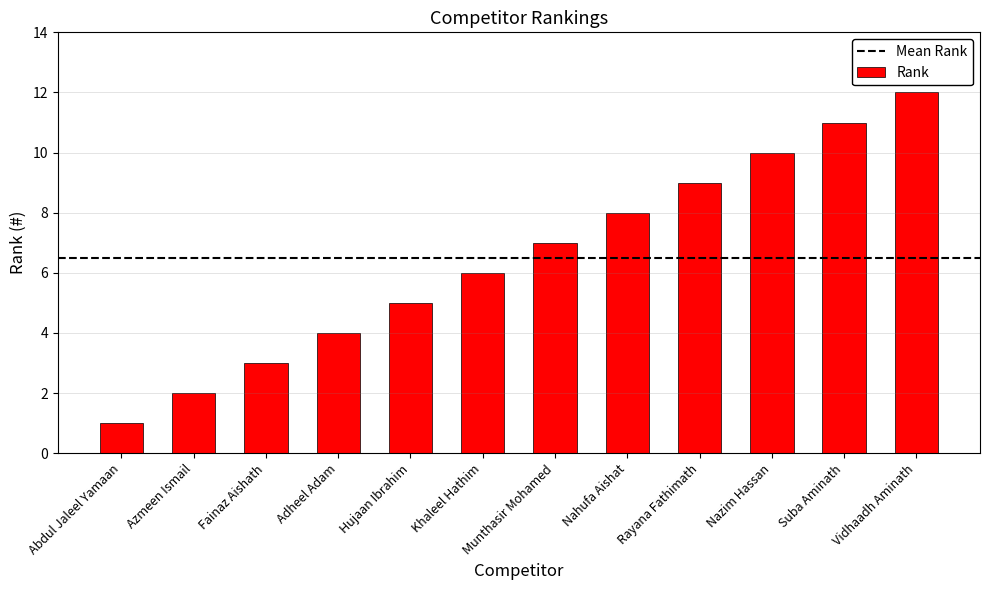

List the labels in order of value, largest first.

Vidhaadh Aminath, Suba Aminath, Nazim Hassan, Rayana Fathimath, Nahufa Aishat, Munthasir Mohamed, Khaleel Hathim, Hujaan Ibrahim, Adheel Adam, Fainaz Aishath, Azmeen Ismail, Abdul Jaleel Yamaan